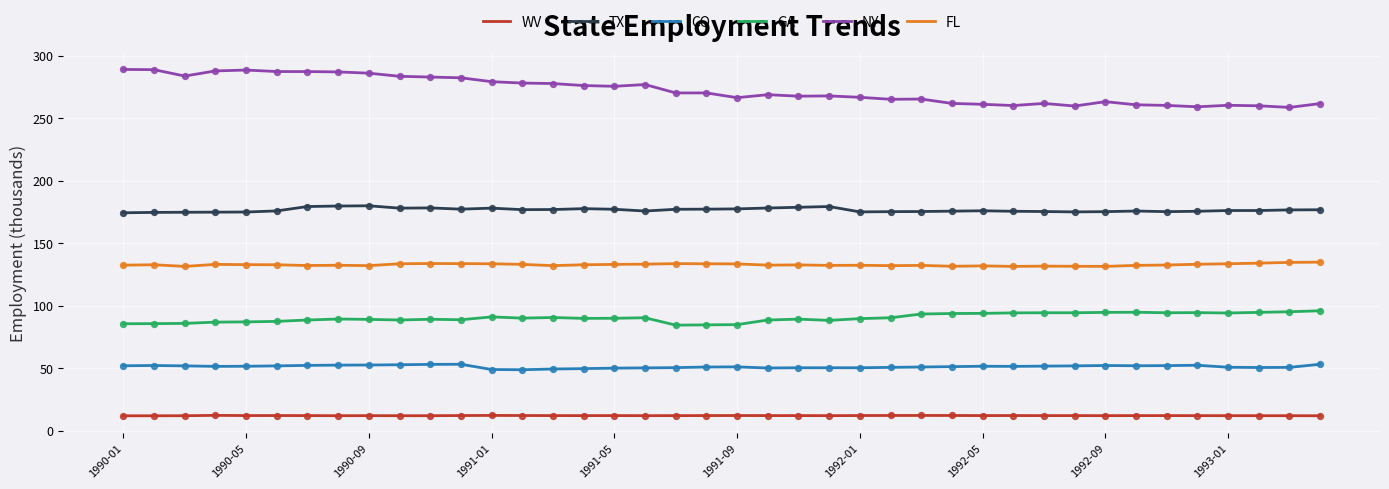

Which series has the widest spread of values?

NY